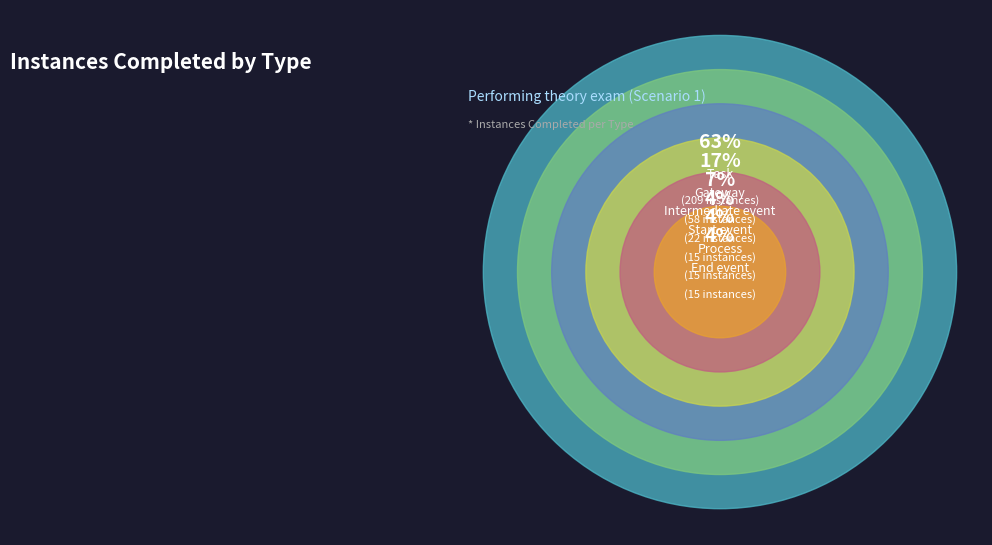

To the nearest percent, what portion does Gateway represent?

17%